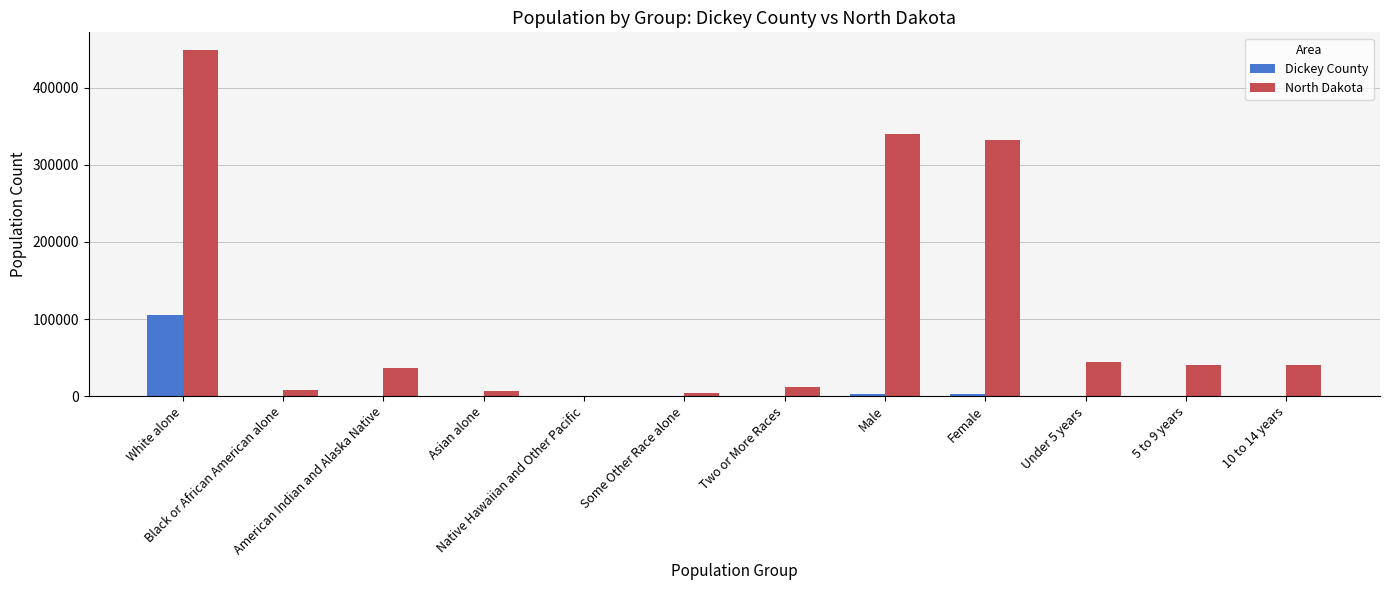

What is the maximum value for Dickey County?

104605